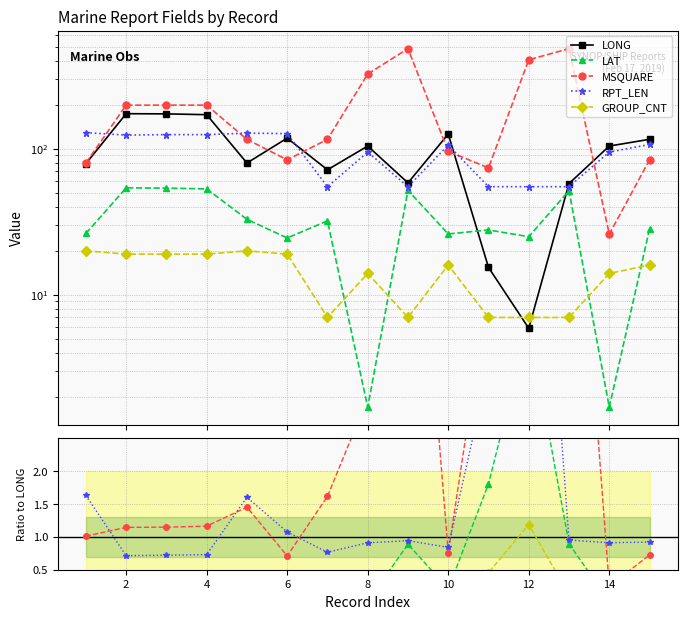

Is this an area chart (filled region under the line)?

No